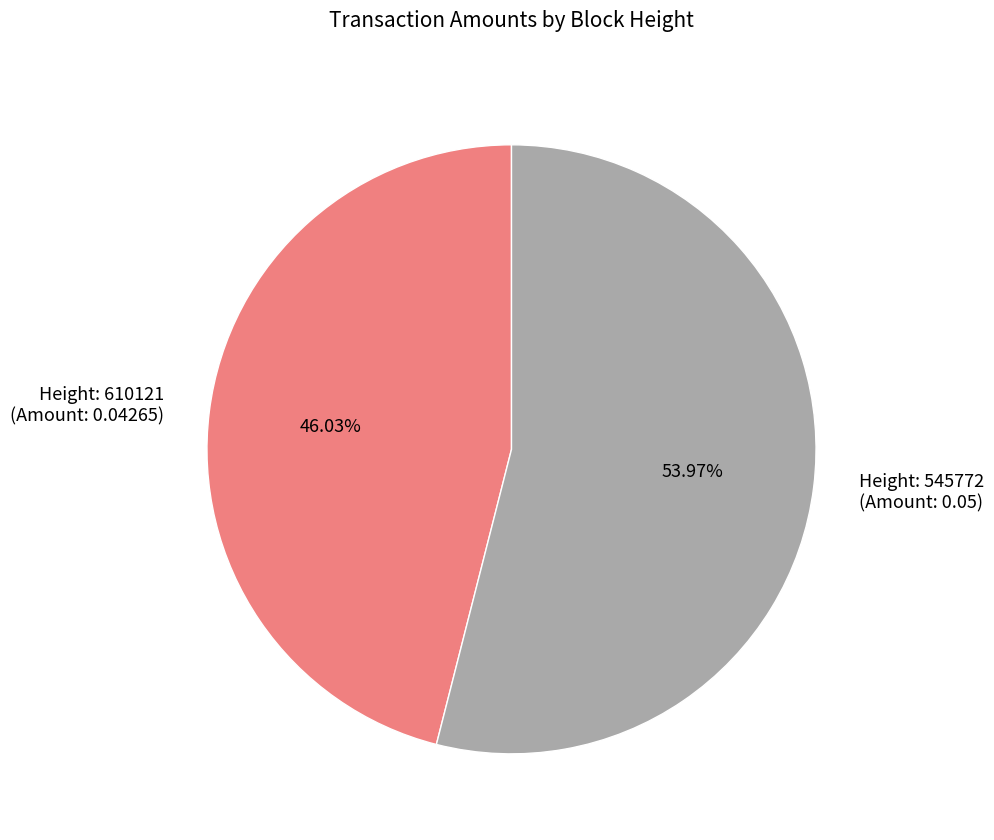

What is the largest slice in the pie chart?

Height: 545772 (Amount: 0.05)